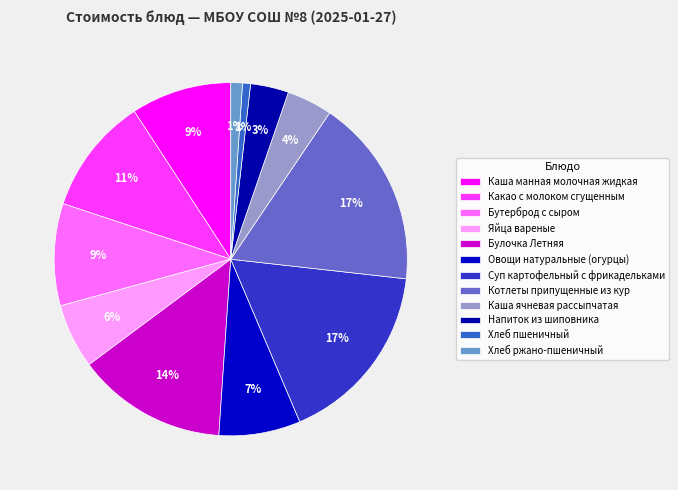

True or false: Булочка Летняя accounts for 6% of the total.

False